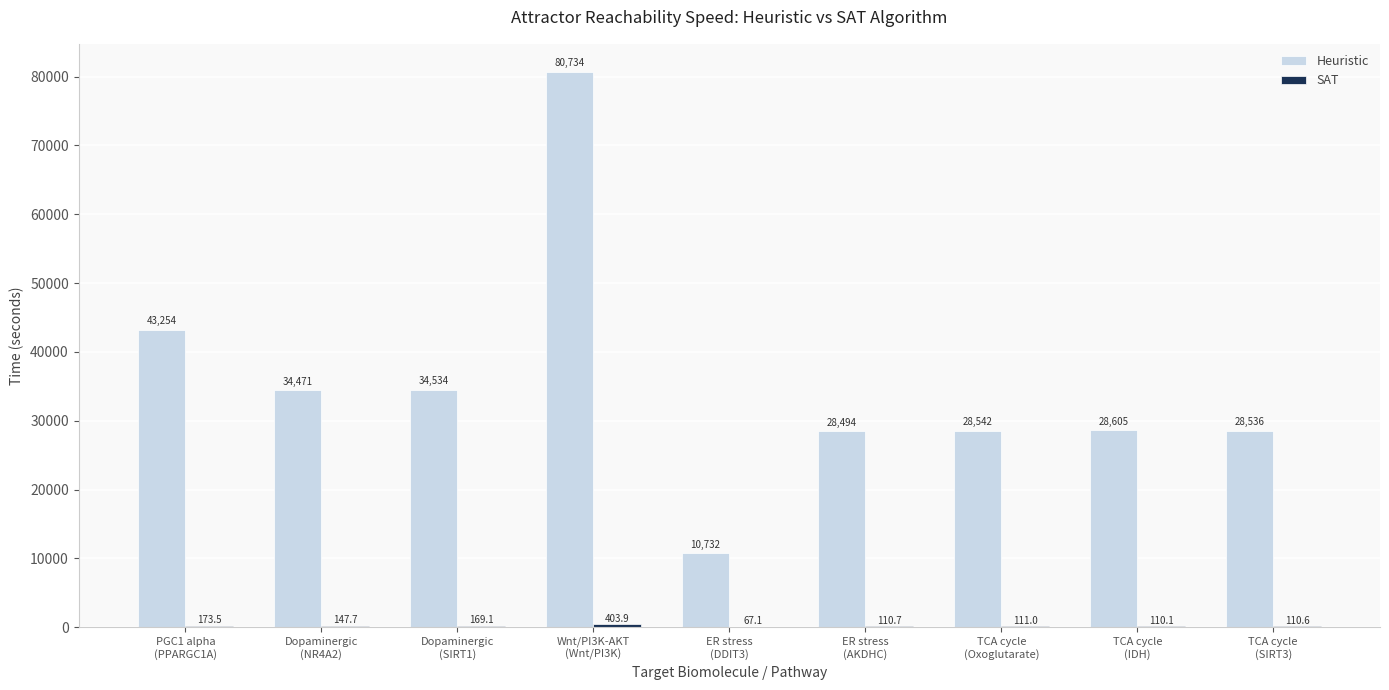

What is the greatest value displayed?

80733.8